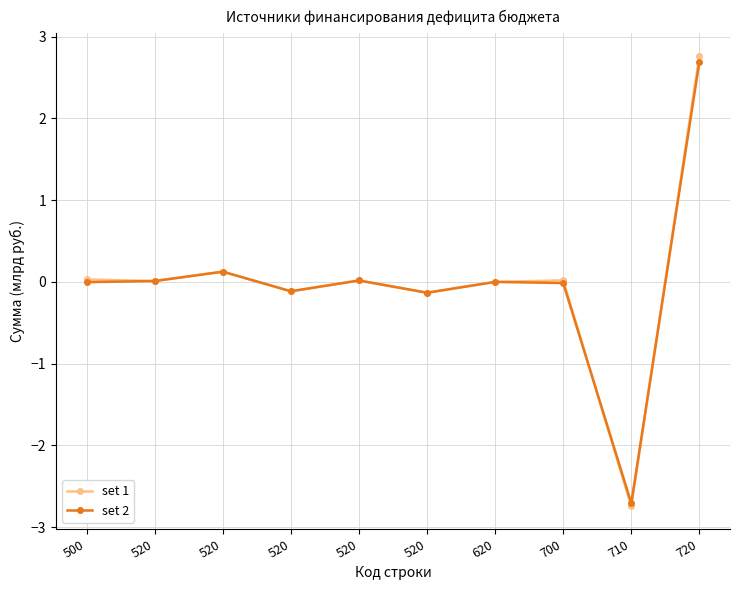

Read the set 2 value at 520.

0.1